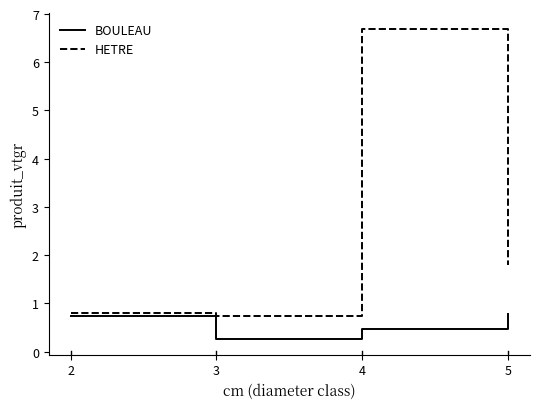

Reading left to right, list all the values displayed in this chart.

BOULEAU: 0.7	0.3	0.5	0.8
HETRE: 0.8	0.7	6.7	1.8